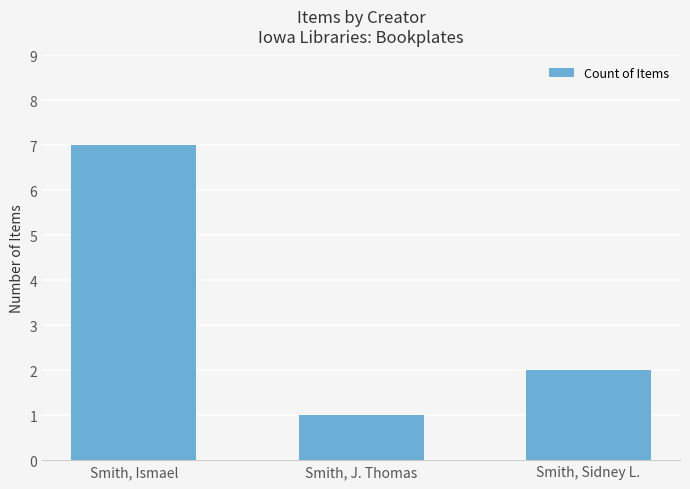

What is the difference between the maximum and minimum values?

6